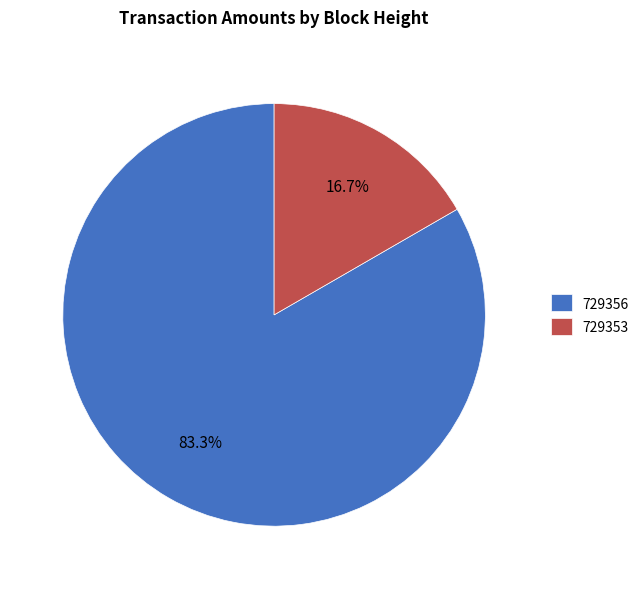

True or false: 729353 accounts for 17% of the total.

True